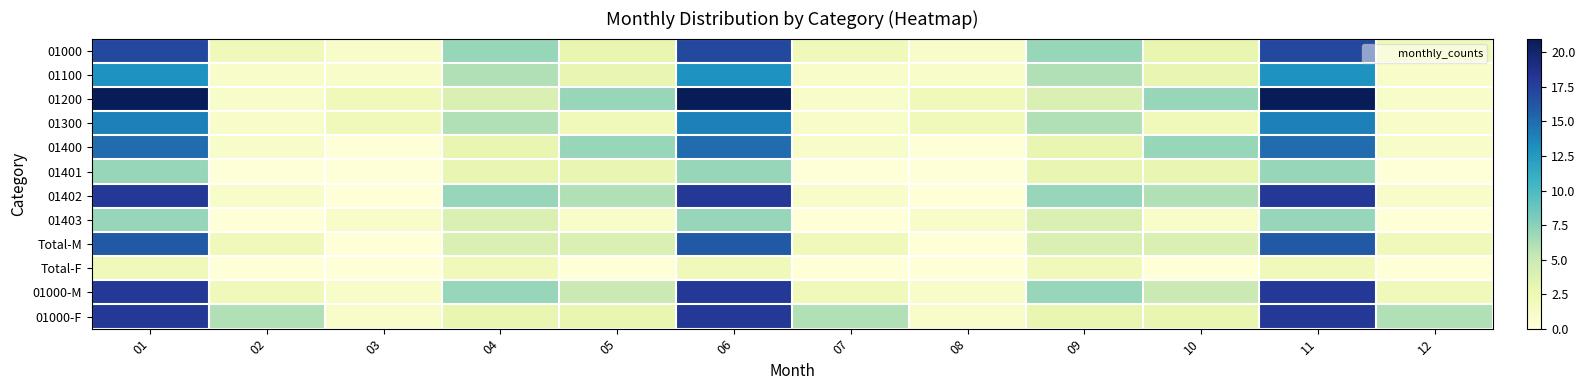

Reading left to right, extract all data points from this chart.

01000: 01=17.0	02=2.0	03=1.0	04=7.0	05=3.0	06=17.0	07=2.0	08=1.0	09=7.0	10=3.0	11=17.0	12=2.0
01100: 01=13.0	02=1.0	03=1.0	04=6.0	05=3.0	06=13.0	07=1.0	08=1.0	09=6.0	10=3.0	11=13.0	12=1.0
01200: 01=21.0	02=1.0	03=2.0	04=4.0	05=7.0	06=21.0	07=1.0	08=2.0	09=4.0	10=7.0	11=21.0	12=1.0
01300: 01=14.0	02=1.0	03=2.0	04=6.0	05=2.0	06=14.0	07=1.0	08=2.0	09=6.0	10=2.0	11=14.0	12=1.0
01400: 01=15.0	02=1.0	03=0.1	04=3.0	05=7.0	06=15.0	07=1.0	08=0.1	09=3.0	10=7.0	11=15.0	12=1.0
01401: 01=7.0	02=0.1	03=0.1	04=3.0	05=3.0	06=7.0	07=0.1	08=0.1	09=3.0	10=3.0	11=7.0	12=0.1
01402: 01=18.0	02=1.0	03=0.1	04=7.0	05=6.0	06=18.0	07=1.0	08=0.1	09=7.0	10=6.0	11=18.0	12=1.0
01403: 01=7.0	02=0.1	03=1.0	04=4.0	05=1.0	06=7.0	07=0.1	08=1.0	09=4.0	10=1.0	11=7.0	12=0.1
Total-M: 01=16.0	02=2.0	03=0.1	04=4.0	05=4.0	06=16.0	07=2.0	08=0.1	09=4.0	10=4.0	11=16.0	12=2.0
Total-F: 01=2.0	02=0.1	03=0.1	04=2.0	05=0.1	06=2.0	07=0.1	08=0.1	09=2.0	10=0.1	11=2.0	12=0.1
01000-M: 01=18.0	02=2.0	03=1.0	04=7.0	05=5.0	06=18.0	07=2.0	08=1.0	09=7.0	10=5.0	11=18.0	12=2.0
01000-F: 01=18.0	02=6.0	03=1.0	04=3.0	05=3.0	06=18.0	07=6.0	08=1.0	09=3.0	10=3.0	11=18.0	12=6.0